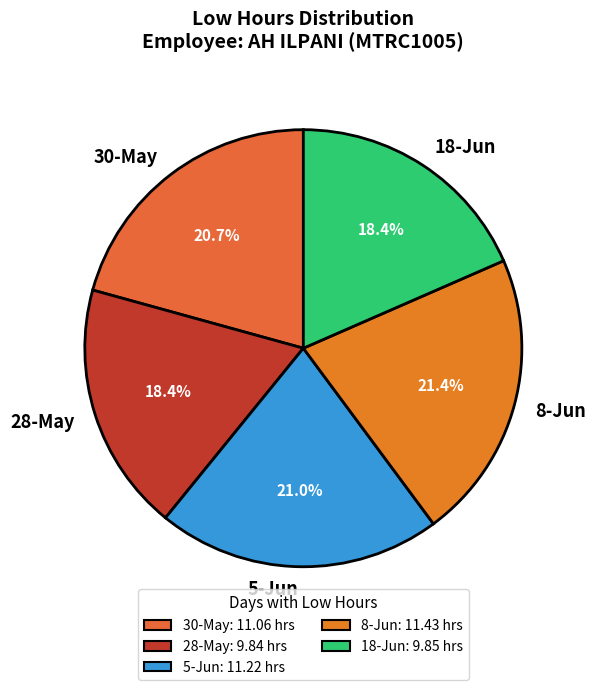

How many slices are in this pie chart?

5